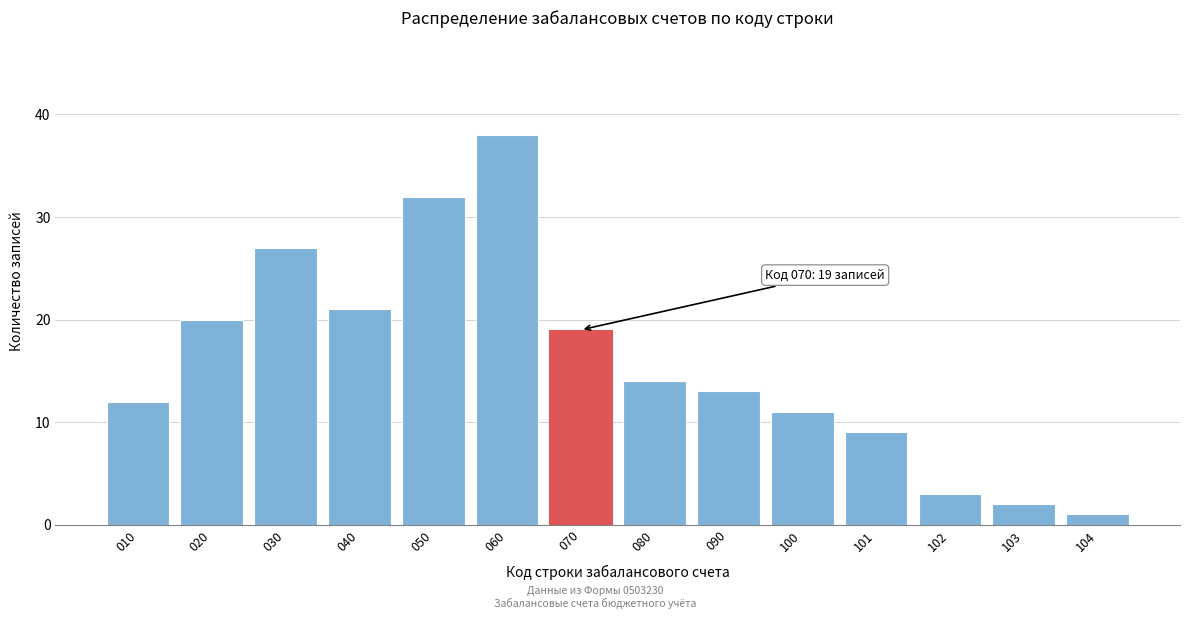

Reading left to right, what are all the values shown in this chart?

12	20	27	21	32	38	19	14	13	11	9	3	2	1